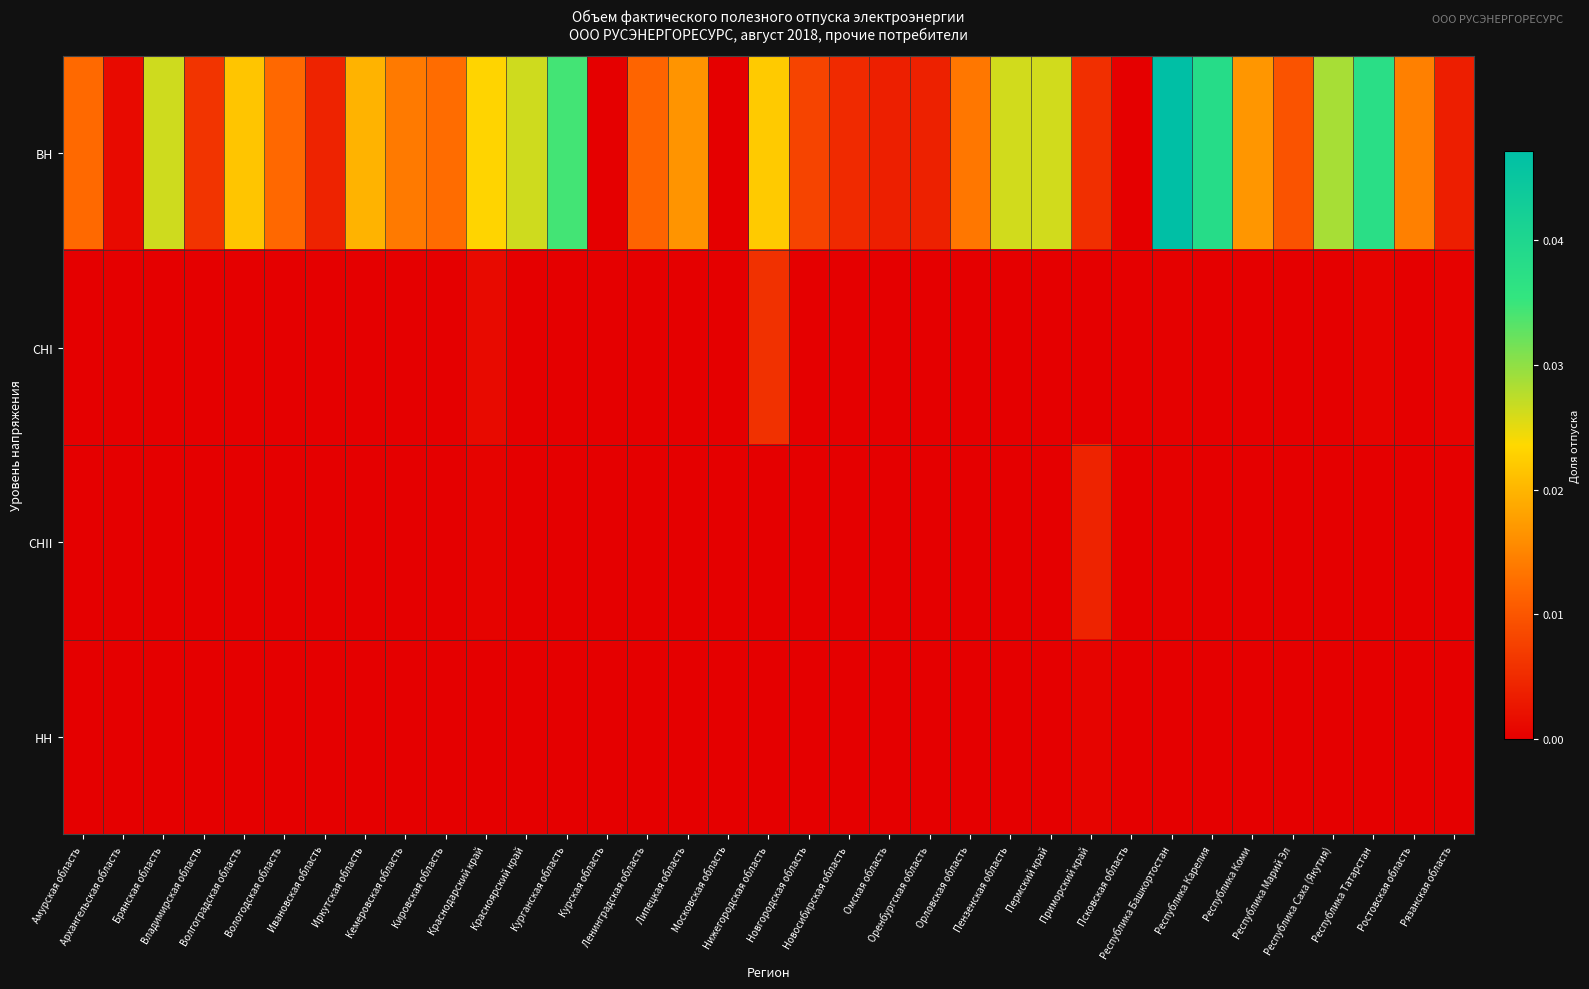

Rank the series at Омская область from highest to lowest value.

ВН, НН, СНI, СНII